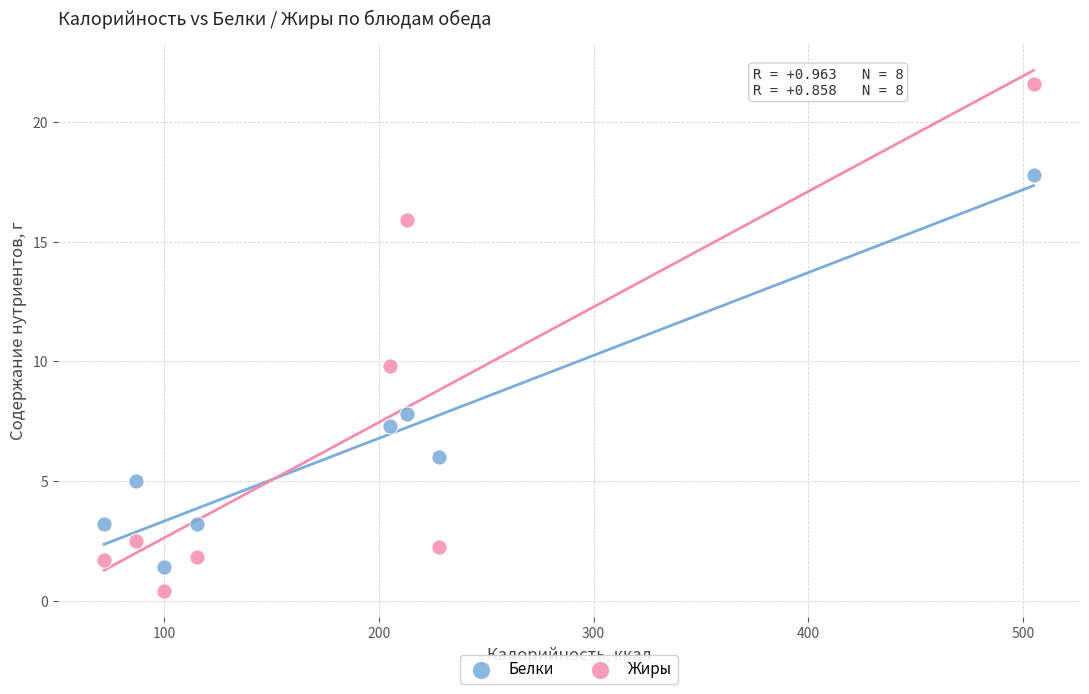

In the Белки series, what Y value is closest to 9?

7.8